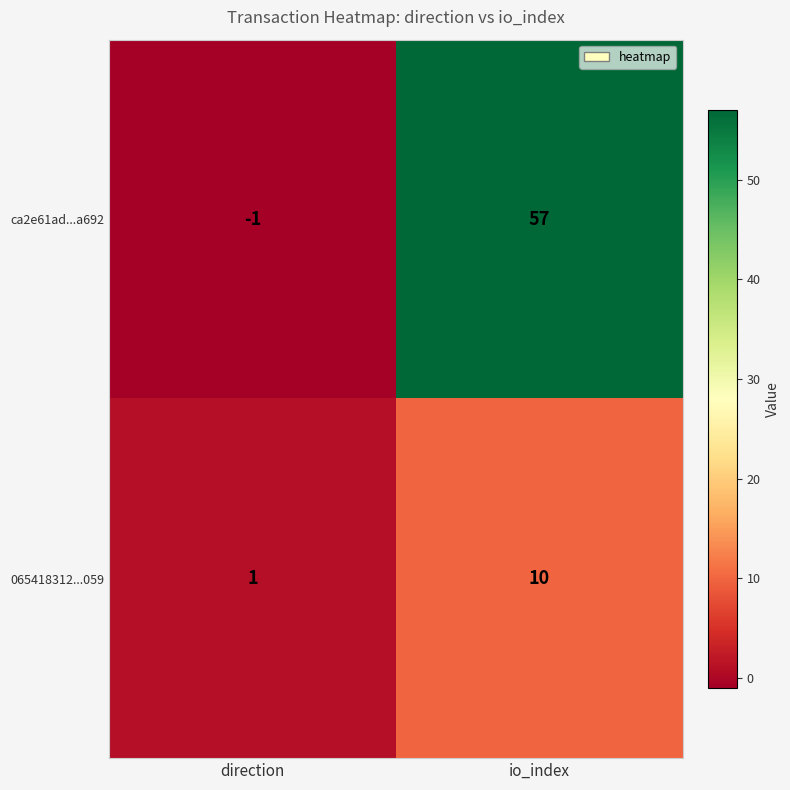

Which category has the highest value across all series?

io_index